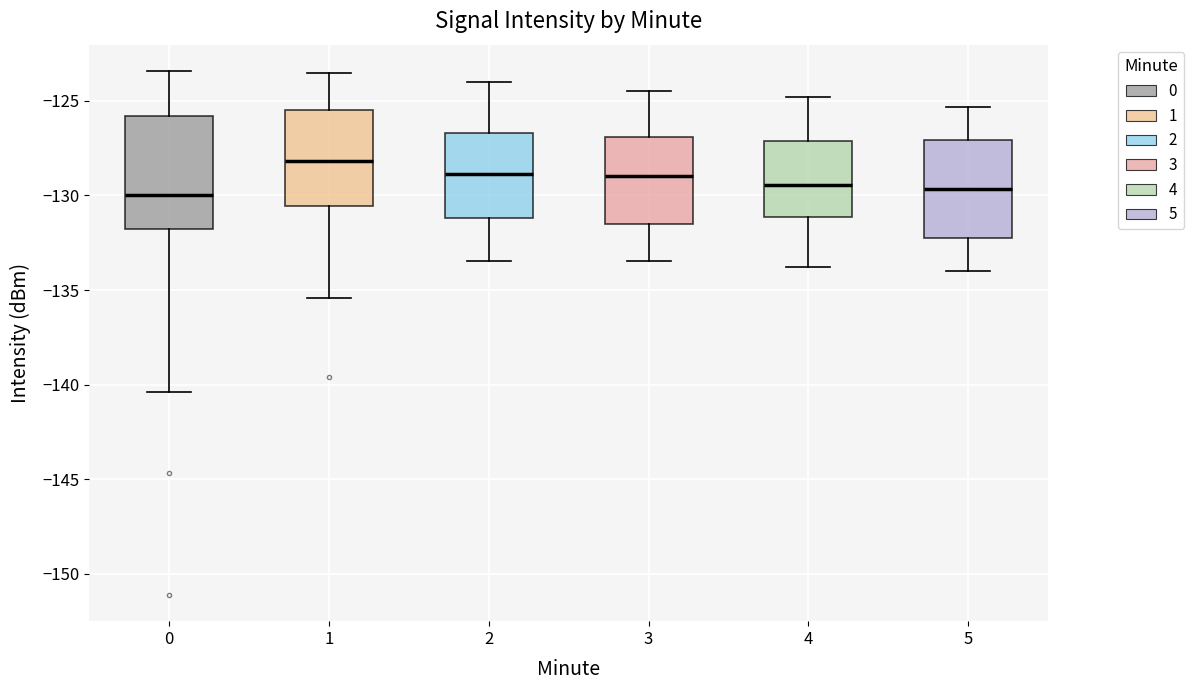

Reading left to right, read every box against the y-axis: the position of its median line, the range the box covers, and the ends of its whiskers. The values are not printed on the chart, so give them approximately, as read against the axis.

0: median -130.0, box -132.0 to -126.0, whiskers -140.5 to -123.5
1: median -128.0, box -130.5 to -125.5, whiskers -135.5 to -123.5
2: median -129.0, box -131.0 to -126.5, whiskers -133.5 to -124.0
3: median -129.0, box -131.5 to -127.0, whiskers -133.5 to -124.5
4: median -129.5, box -131.0 to -127.0, whiskers -134.0 to -125.0
5: median -129.5, box -132.0 to -127.0, whiskers -134.0 to -125.5